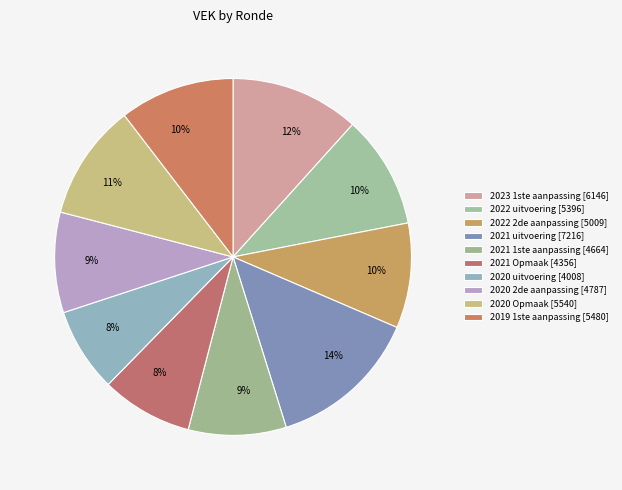

Count the number of slices in the pie.

10